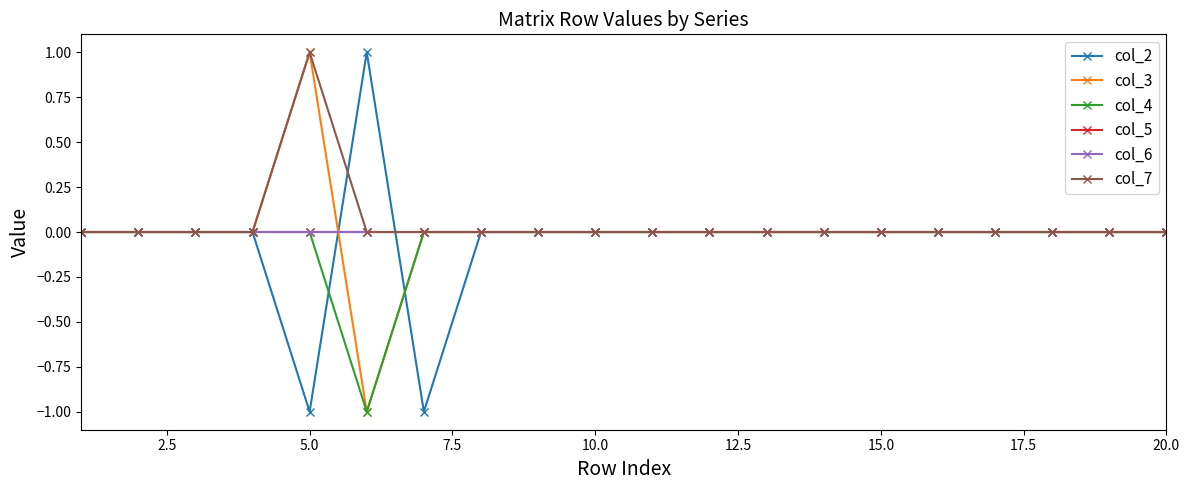

Reading right to left, transcribe all the data shown in this chart.

col_2: 0	0	0	0	0	0	0	0	0	0	0	0	0	-1	1	-1	0	0	0	0
col_3: 0	0	0	0	0	0	0	0	0	0	0	0	0	0	-1	1	0	0	0	0
col_4: 0	0	0	0	0	0	0	0	0	0	0	0	0	0	-1	0	0	0	0	0
col_5: 0	0	0	0	0	0	0	0	0	0	0	0	0	0	0	0	0	0	0	0
col_6: 0	0	0	0	0	0	0	0	0	0	0	0	0	0	0	0	0	0	0	0
col_7: 0	0	0	0	0	0	0	0	0	0	0	0	0	0	0	1	0	0	0	0